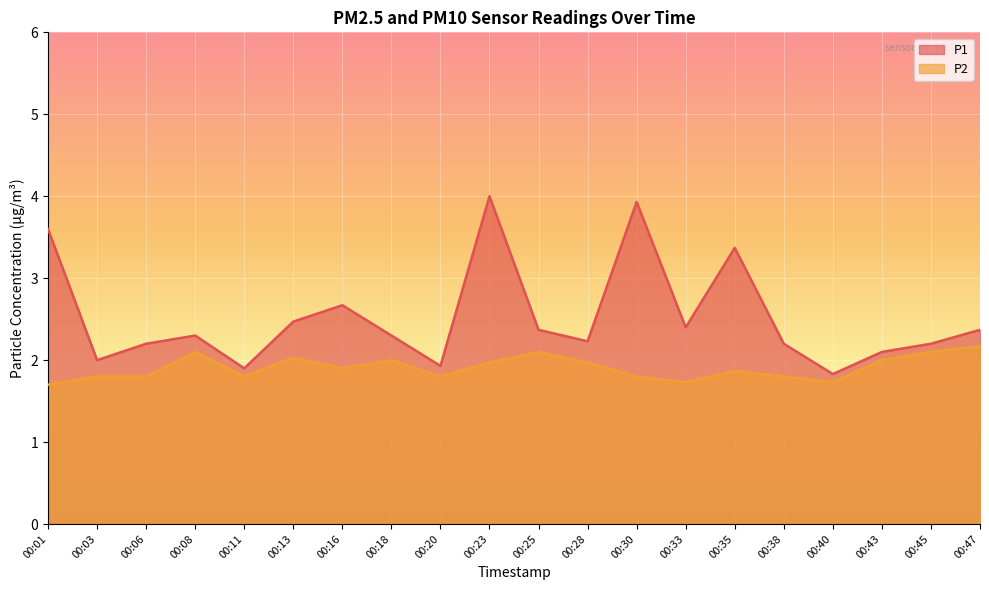

Which label corresponds to the smallest value in the chart?

00:01